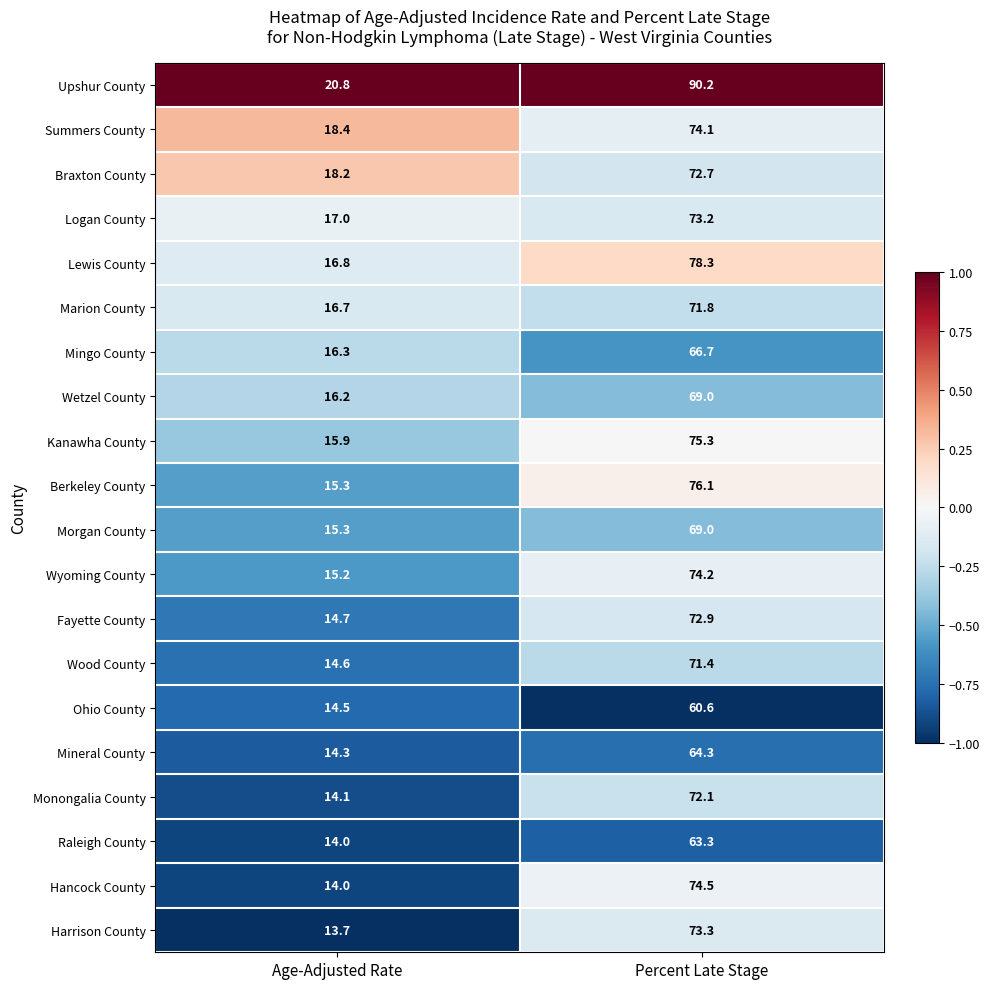

Rank the categories by Berkeley County value from highest to lowest.

Percent Late Stage, Age-Adjusted Rate